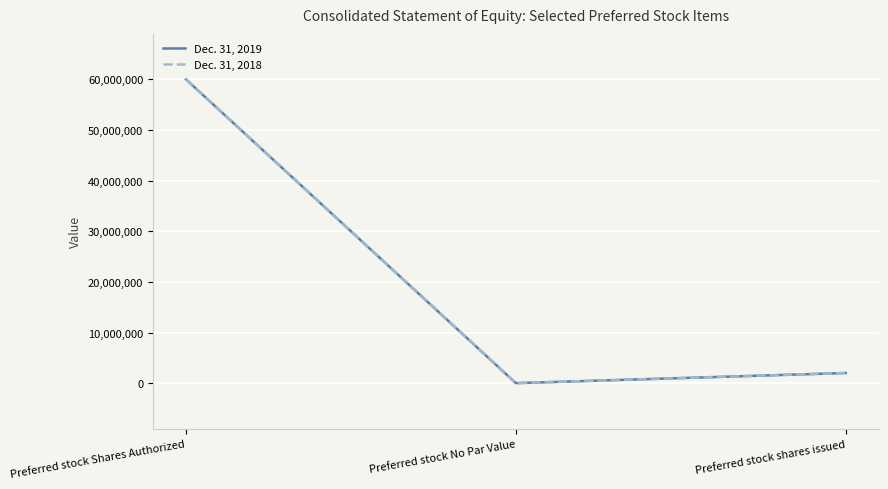

Is this an area chart (filled region under the line)?

No